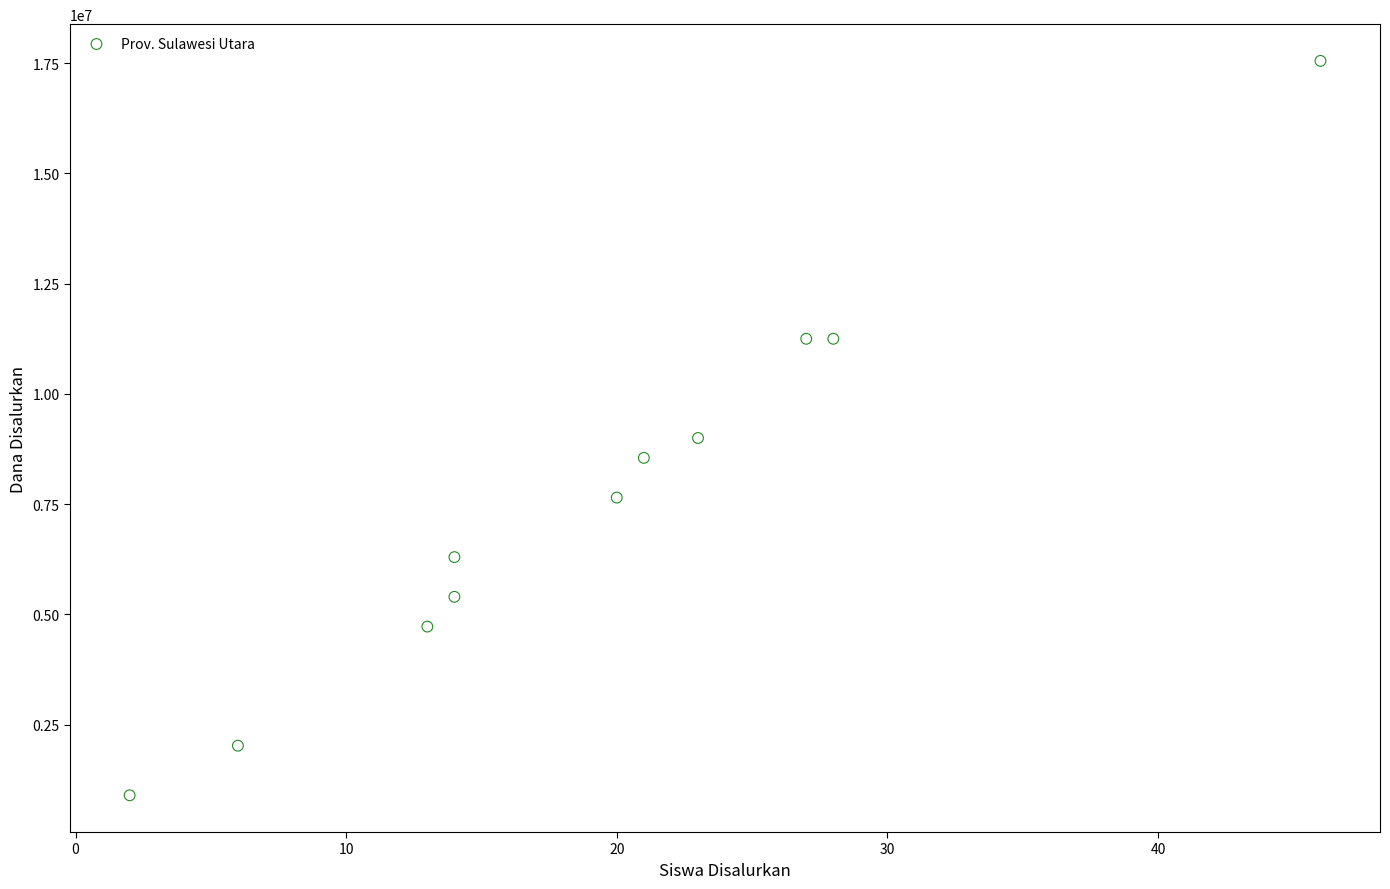

What is the average Y value?

7690909